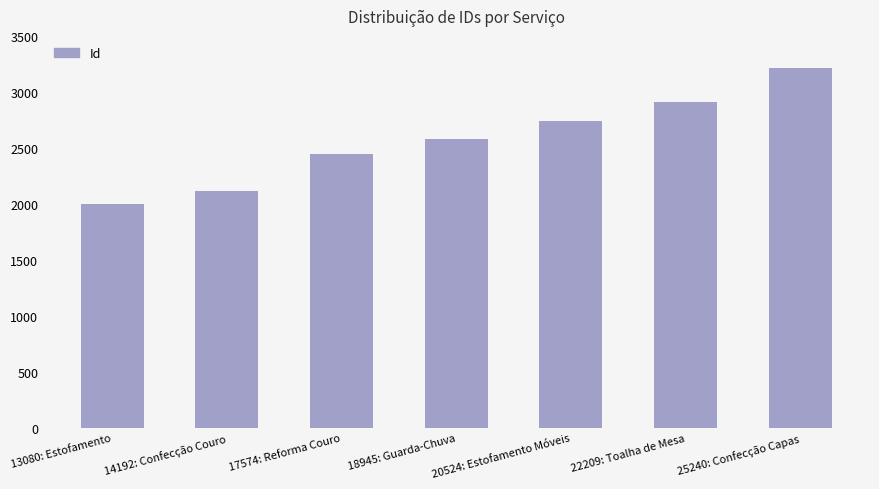

What is the sum of the values at 22209: Toalha de Mesa and 18945: Guarda-Chuva?

5490